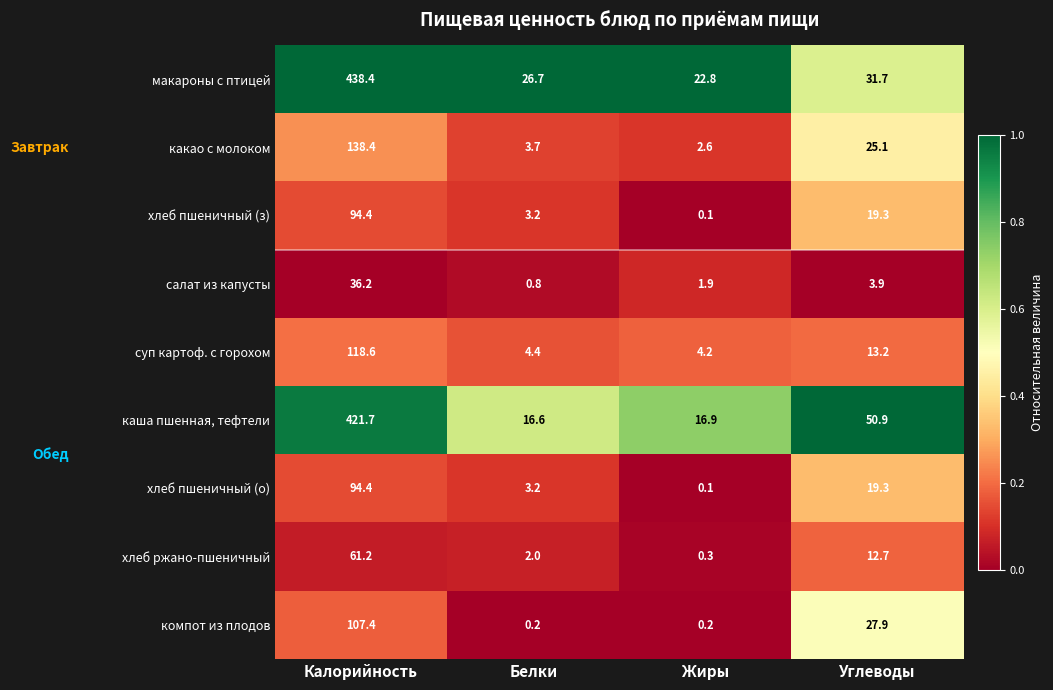

Which series has the widest spread of values?

макароны с птицей